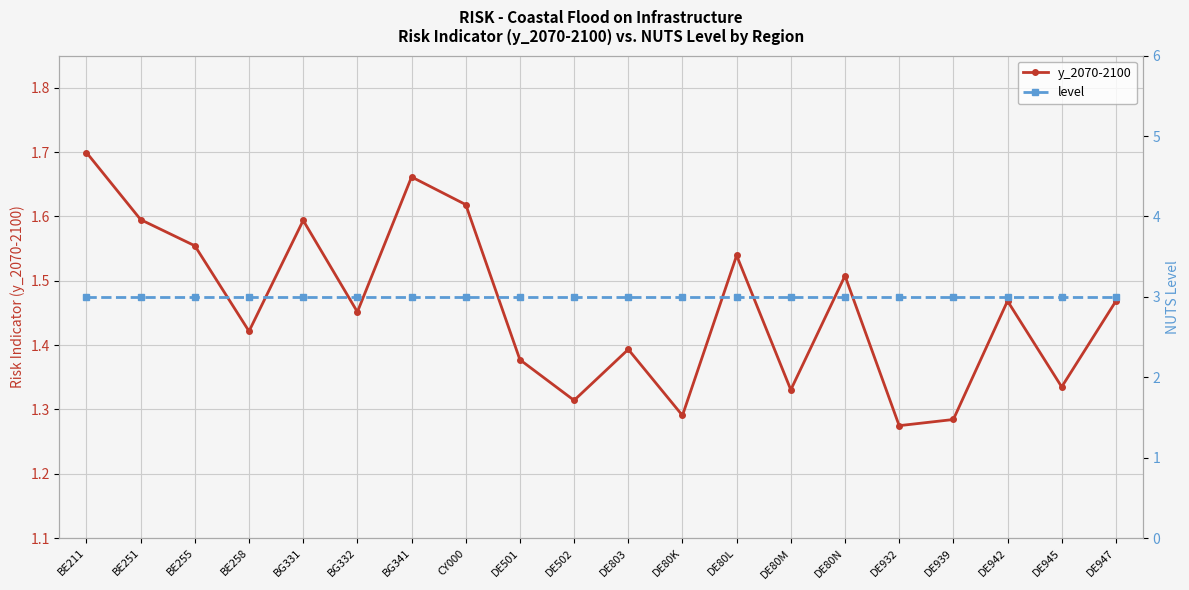

At which category does y_2070-2100 reach its first local valley?

BE258